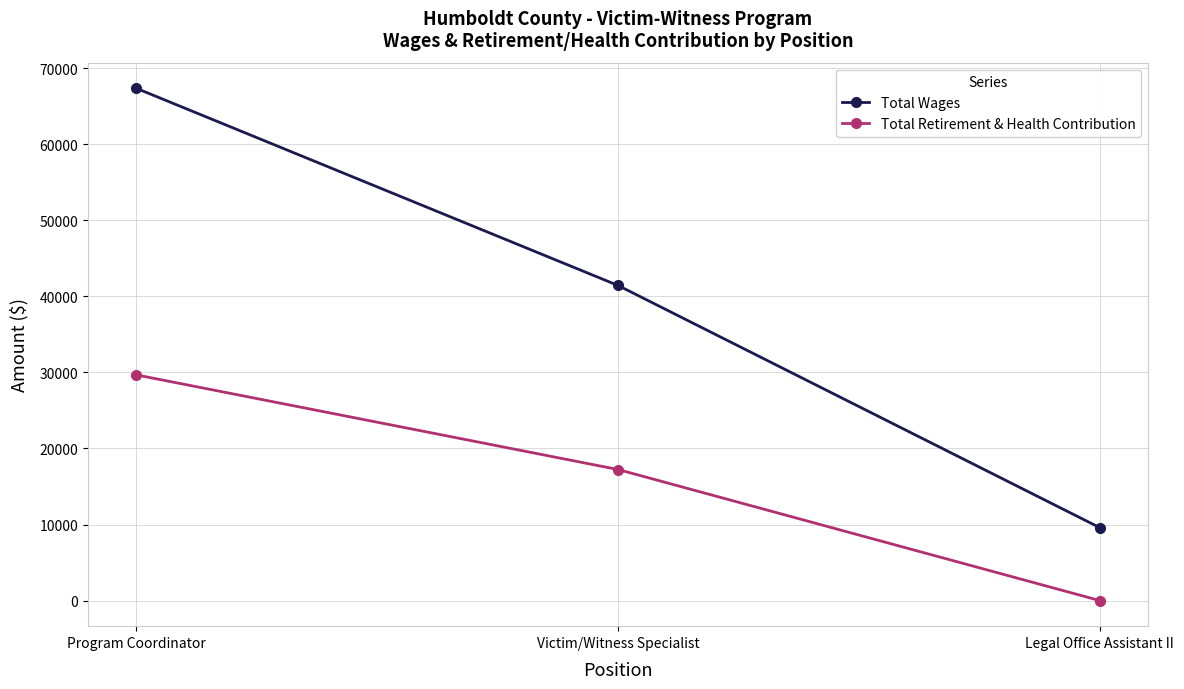

The value of Total Retirement & Health Contribution at Legal Office Assistant II is 0. True or false?

True